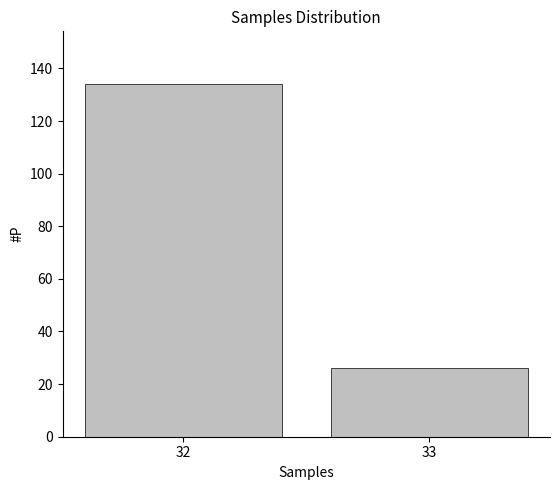

Reading left to right, what are all the values shown in this chart?

134	26